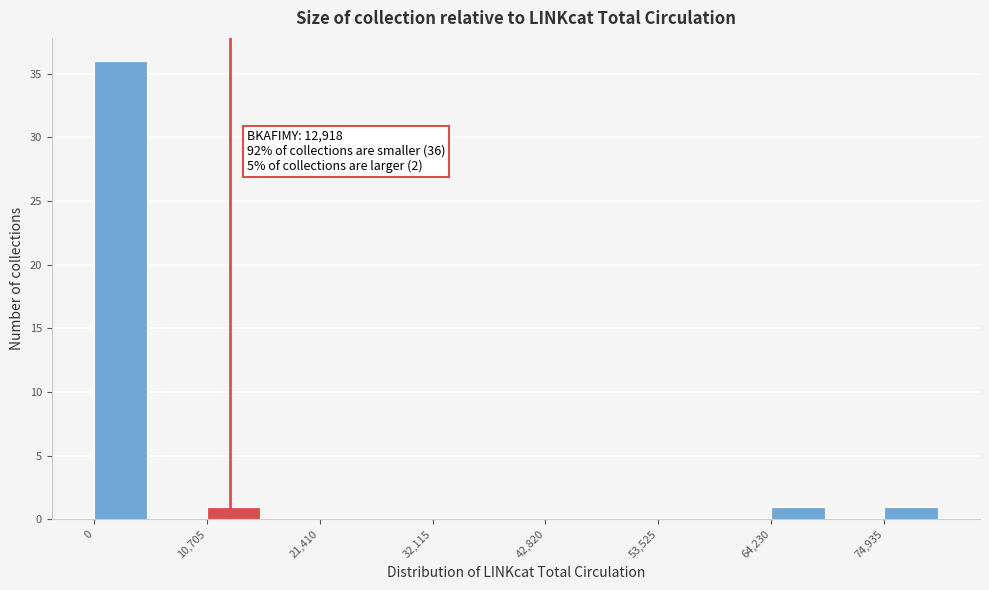

Around what value on the x-axis is the tallest bar? Give the approximate position of its centre, as read against the axis.

2000